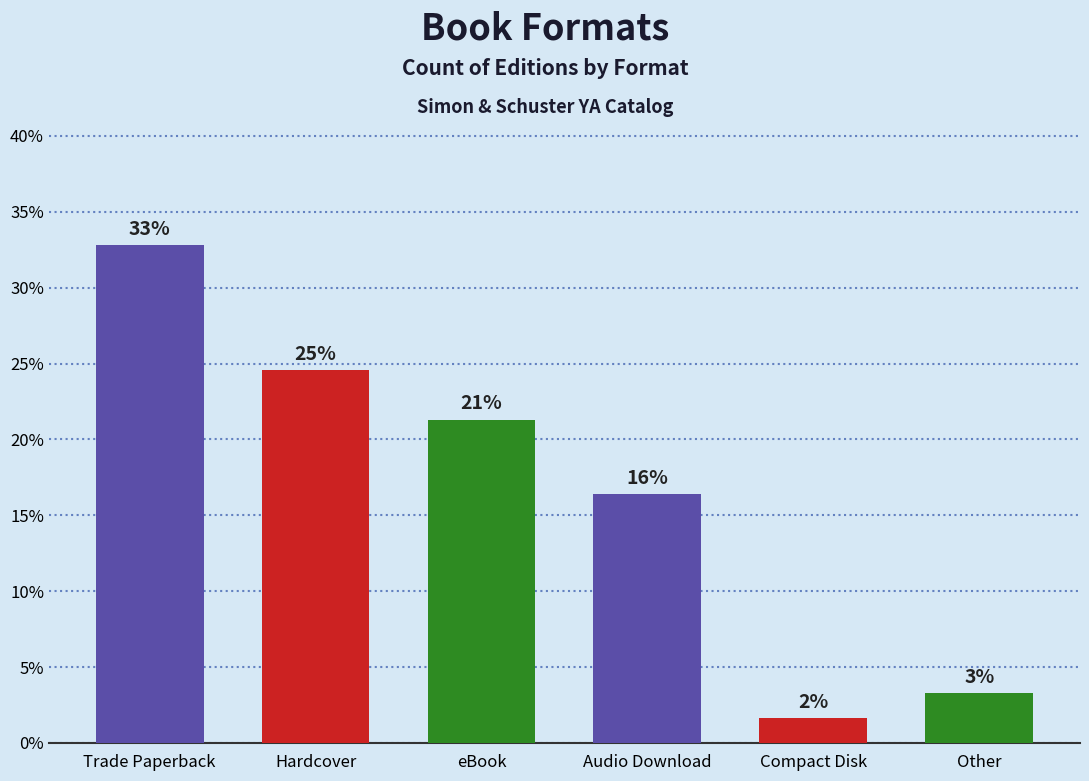

Are the bars grouped side by side (vs. stacked)?

No